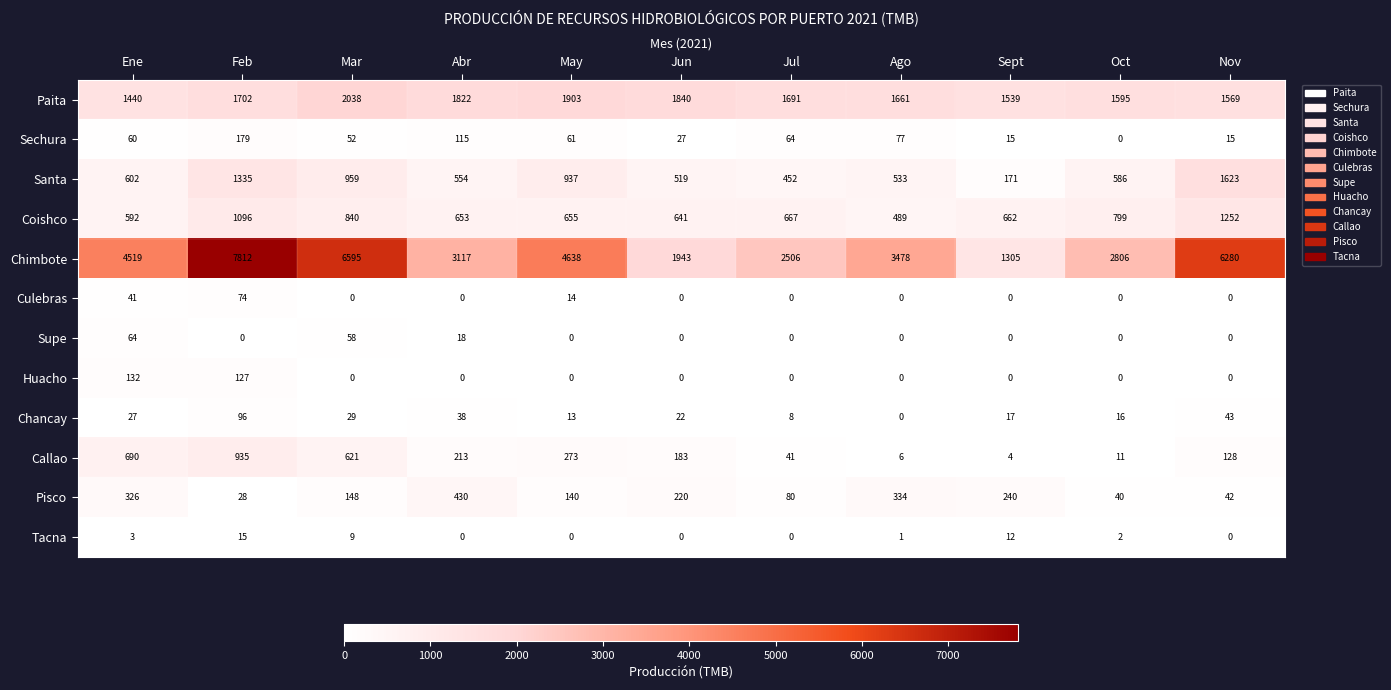

What is the total value across all series at May?

8634